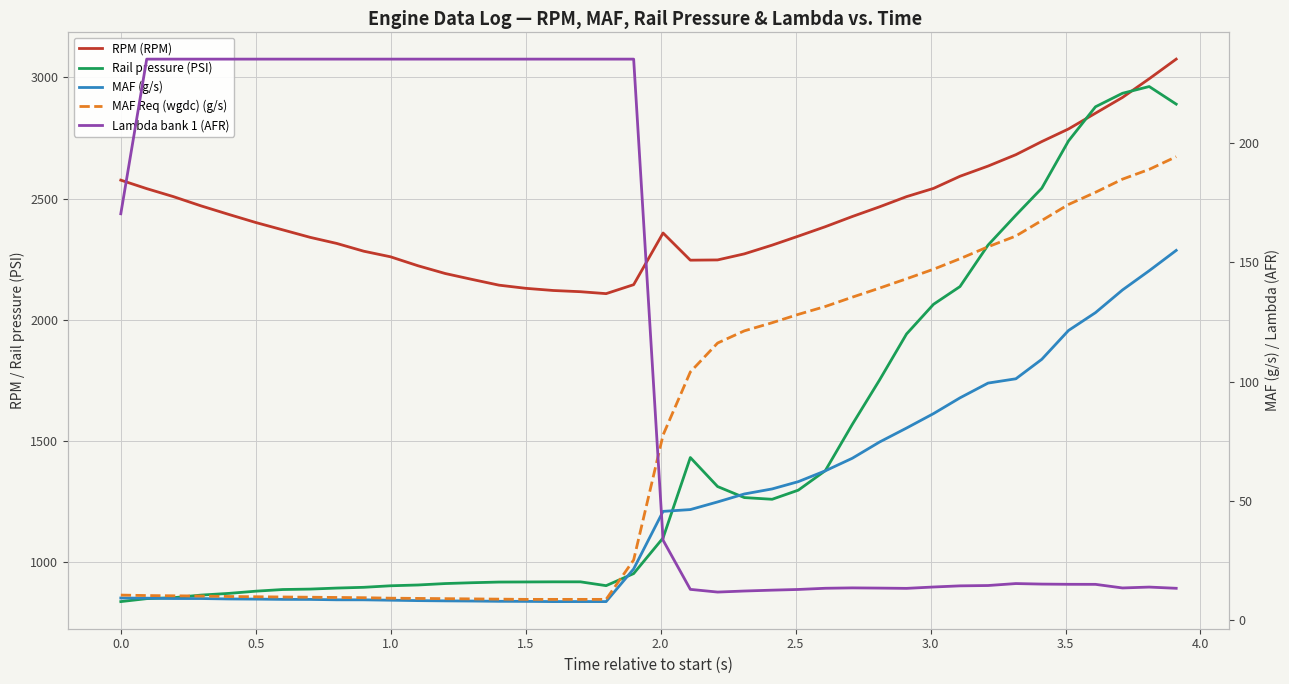

True or false: MAF Req (wgdc) (g/s) has more than 1 points higher than both neighbors.

False